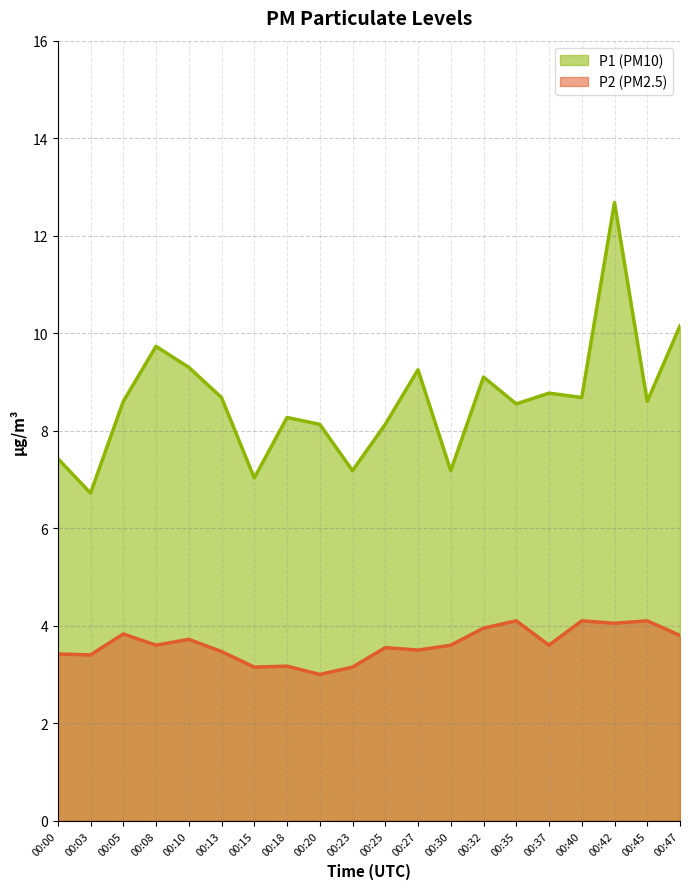

Reading left to right, what are all the values shown in this chart?

P1: 00:00=7.4	00:03=6.7	00:05=8.6	00:08=9.7	00:10=9.3	00:13=8.7	00:15=7.0	00:18=8.3	00:20=8.1	00:23=7.2	00:25=8.1	00:27=9.2	00:30=7.2	00:32=9.1	00:35=8.6	00:37=8.8	00:40=8.7	00:42=12.7	00:45=8.6	00:47=10.2
P2: 00:00=3.4	00:03=3.4	00:05=3.8	00:08=3.6	00:10=3.7	00:13=3.5	00:15=3.1	00:18=3.2	00:20=3.0	00:23=3.1	00:25=3.5	00:27=3.5	00:30=3.6	00:32=4.0	00:35=4.1	00:37=3.6	00:40=4.1	00:42=4.0	00:45=4.1	00:47=3.8